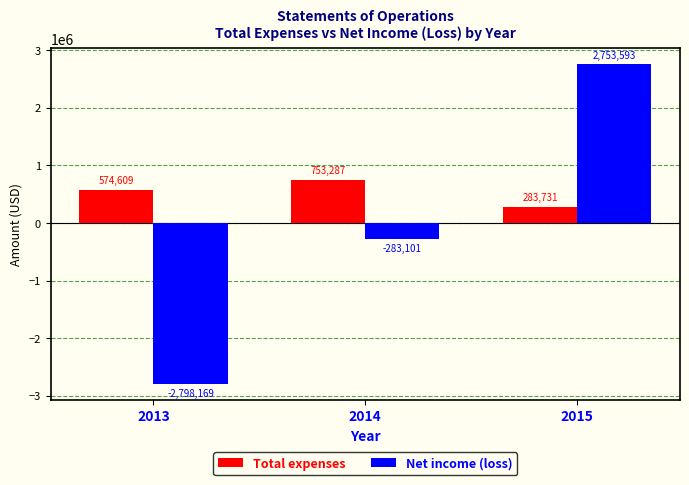

Reading right to left, transcribe all the data shown in this chart.

Total expenses: 283731	753287	574609
Net income (loss): 2753593	-283101	-2798169